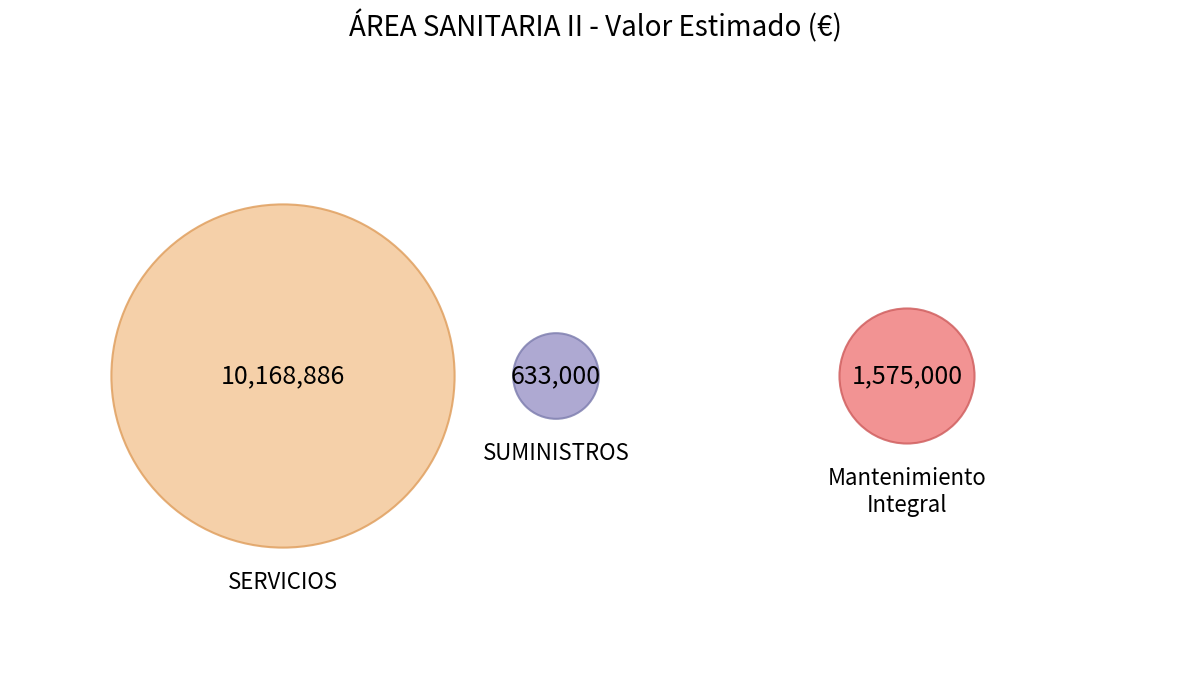

Does any single category account for the majority?

Yes